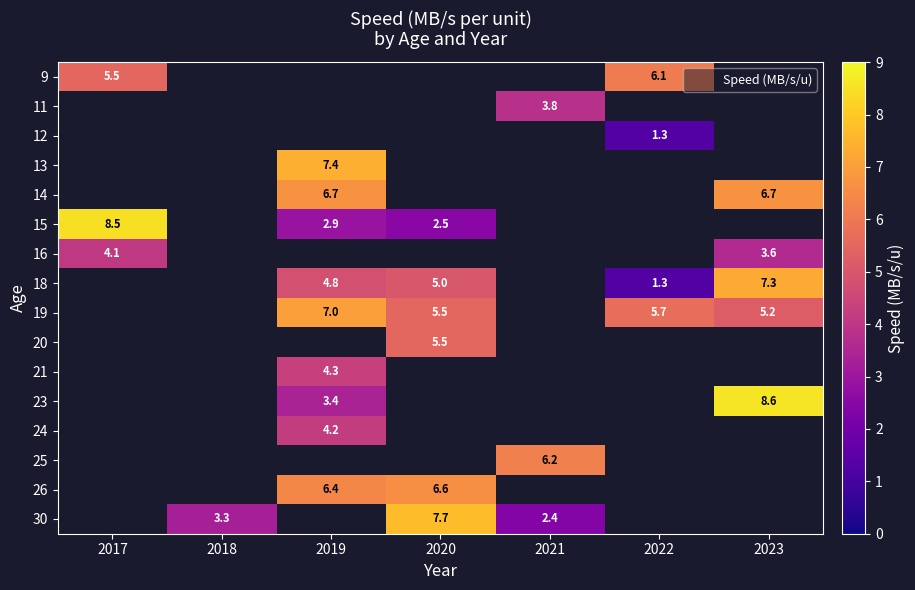

Which category has the lowest value across all series?

2022